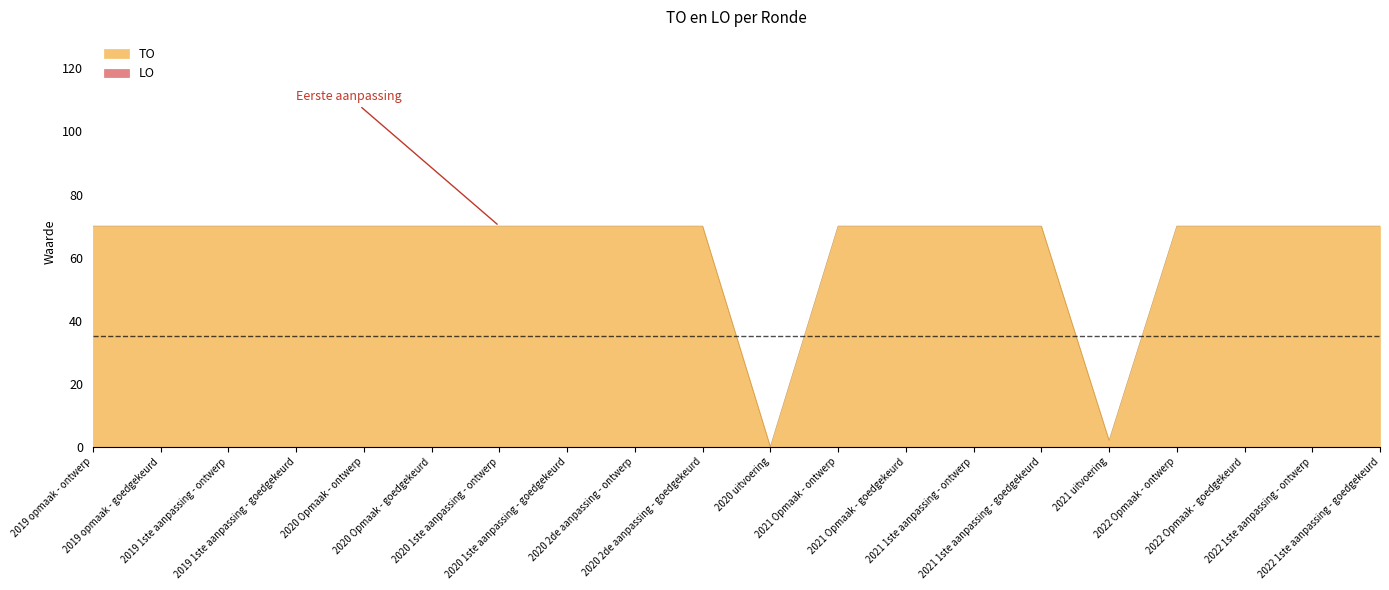

Reading right to left, transcribe all the data shown in this chart.

70	70	70	70	2	70	70	70	70	0	70	70	70	70	70	70	70	70	70	70